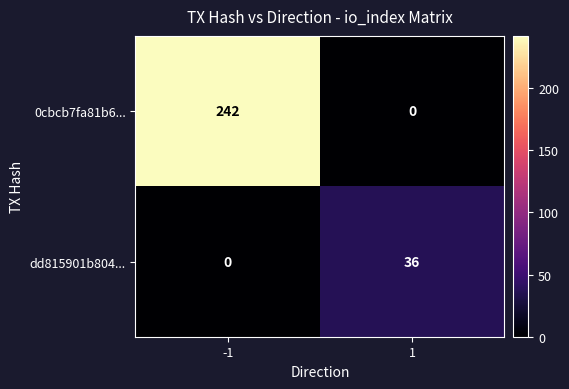

Reading left to right, extract all data points from this chart.

0cbcb7fa81b6...: -1=242	1=0
dd815901b804...: -1=0	1=36